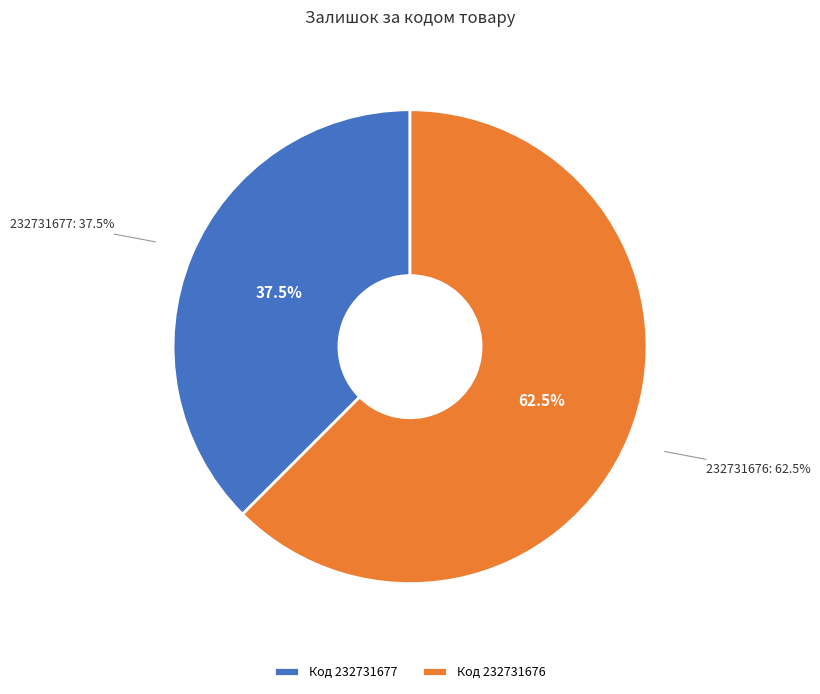

Which slice is the smallest?

232731677